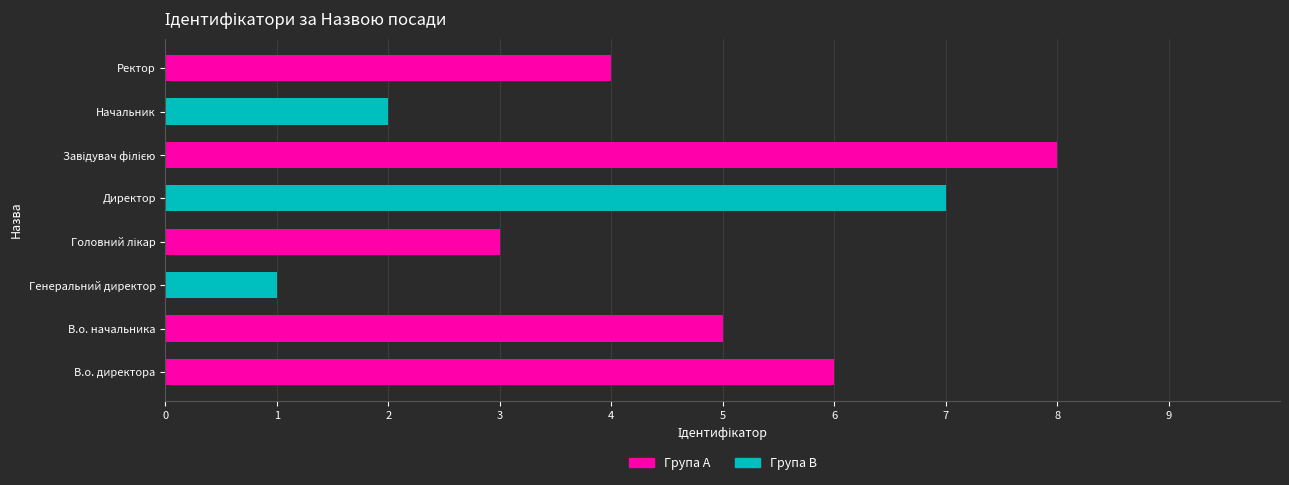

What is the difference between the maximum and minimum values?

7